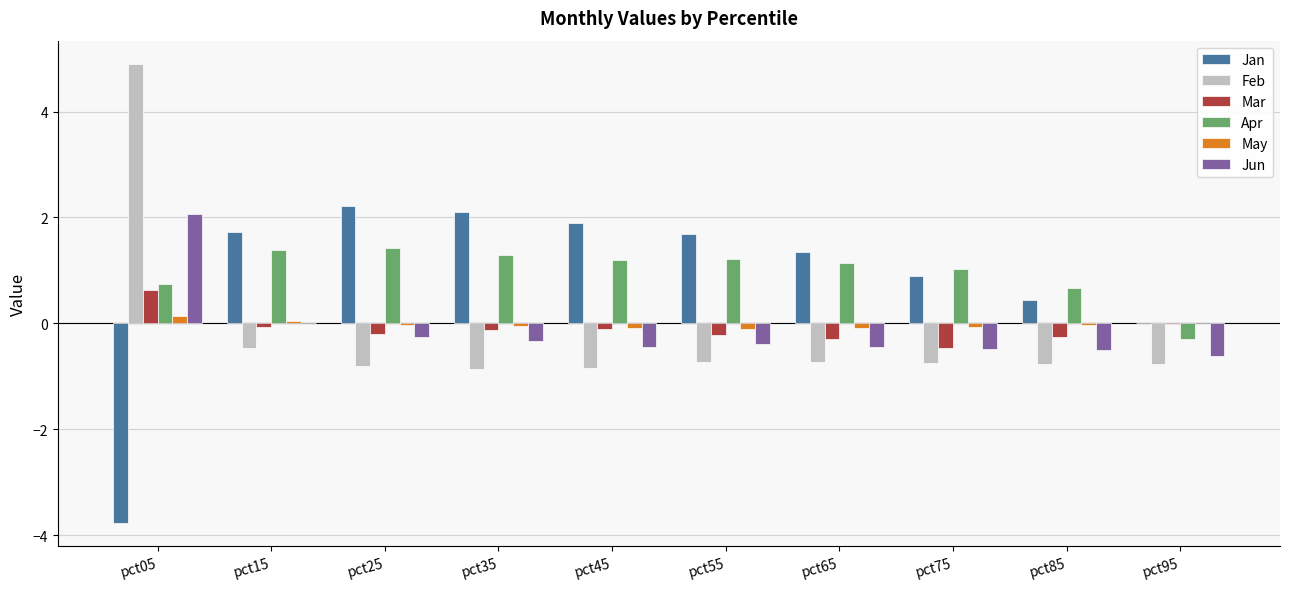

How many series are shown in this chart?

6